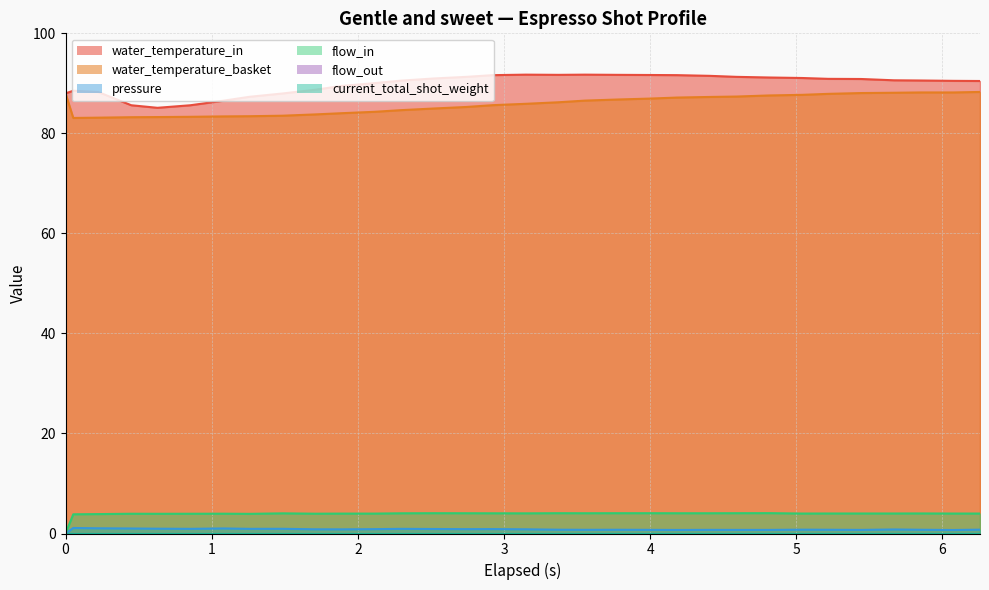

Which series changed the most between 0.0 and 3.374?

flow_in